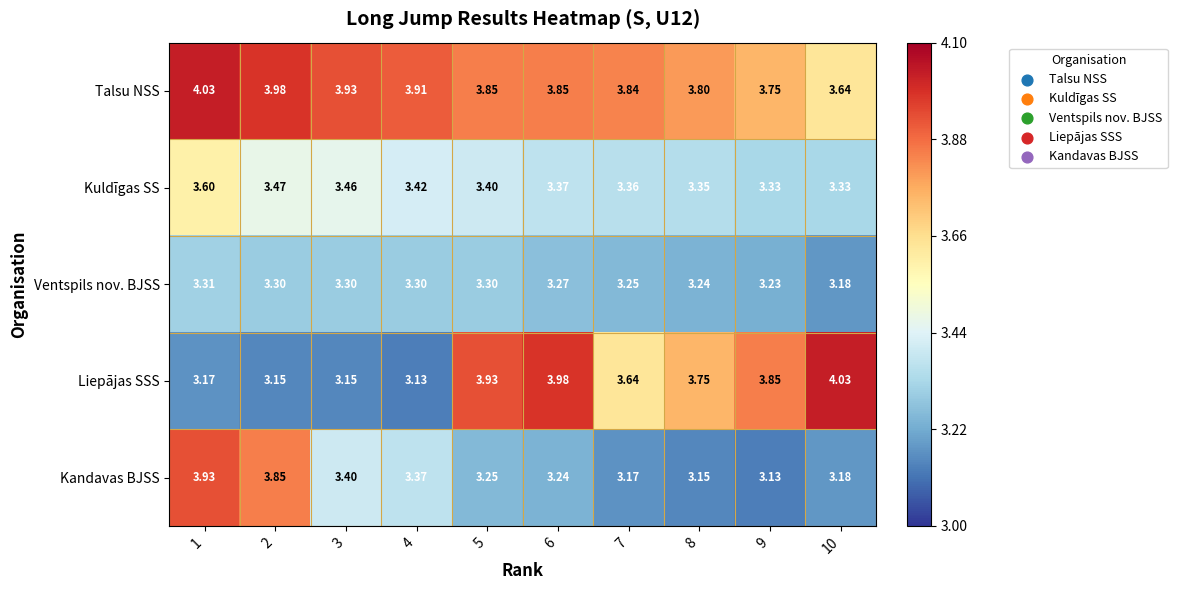

At 2, list the series in order from largest to smallest.

Talsu NSS, Kandavas BJSS, Kuldīgas SS, Ventspils nov. BJSS, Liepājas SSS